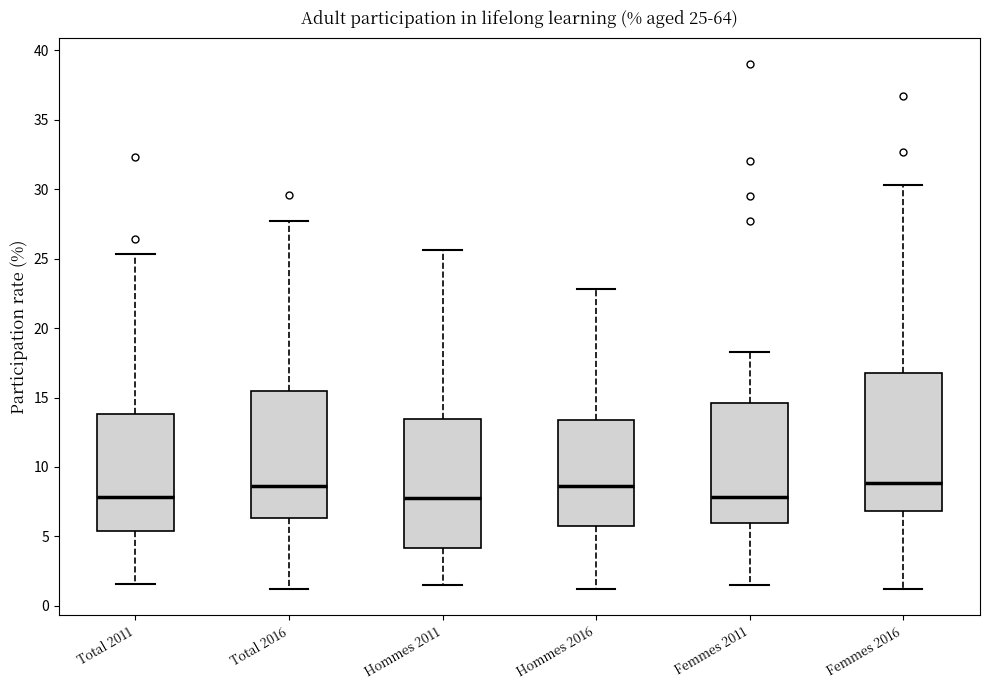

Which box is the tallest, from its lower edge to its upper edge?

Femmes 2016